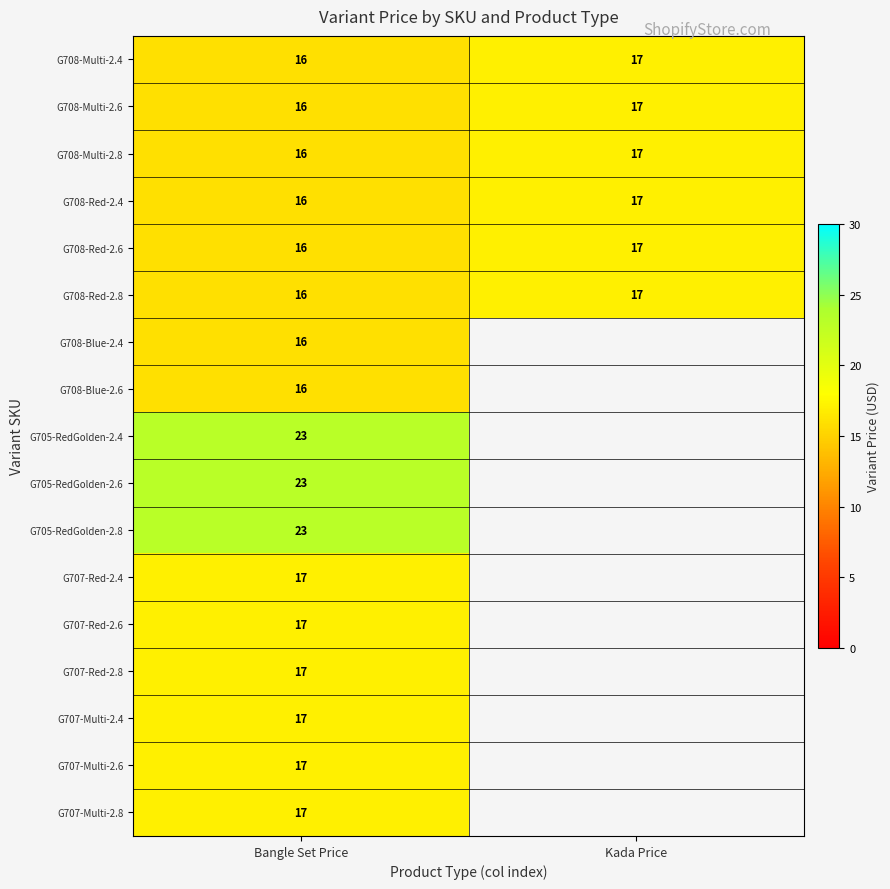

Is it true that G708-Multi-2.8 equals 10.3 at Kada Price?

False